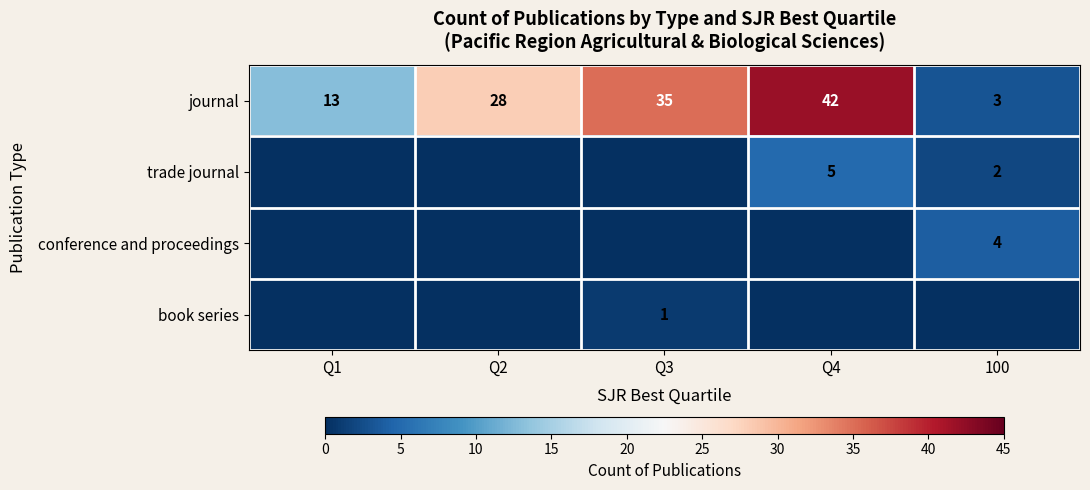

Count the journal values in the range 13 to 35.

3